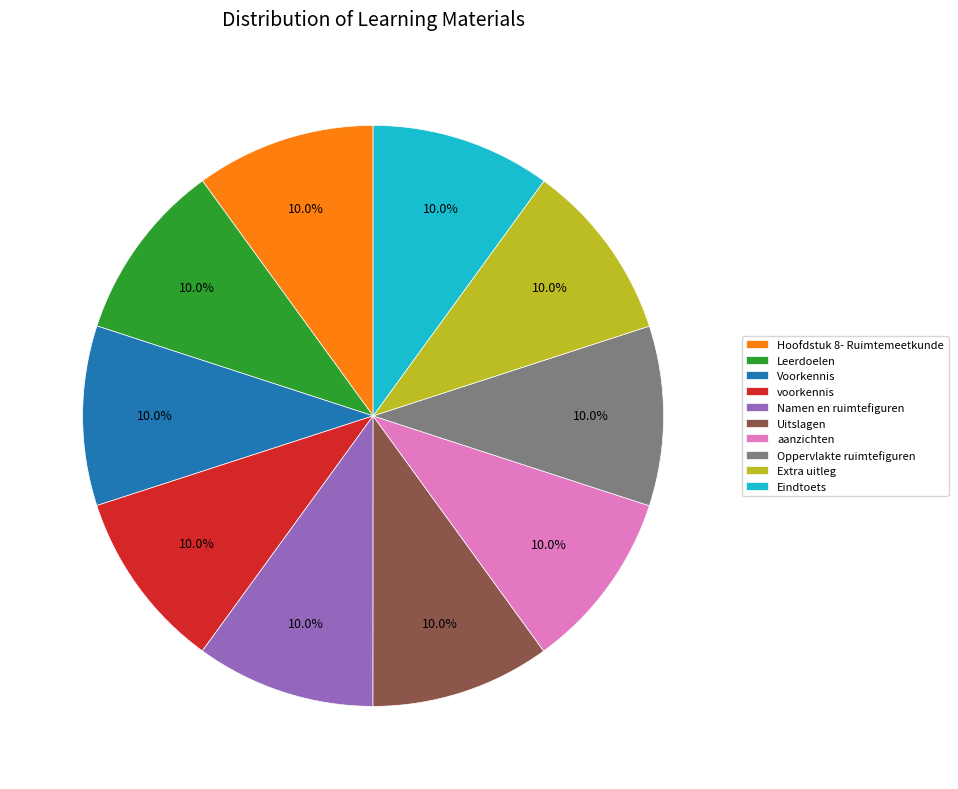

To the nearest percent, what is the combined percentage of Uitslagen and Oppervlakte ruimtefiguren?

20%